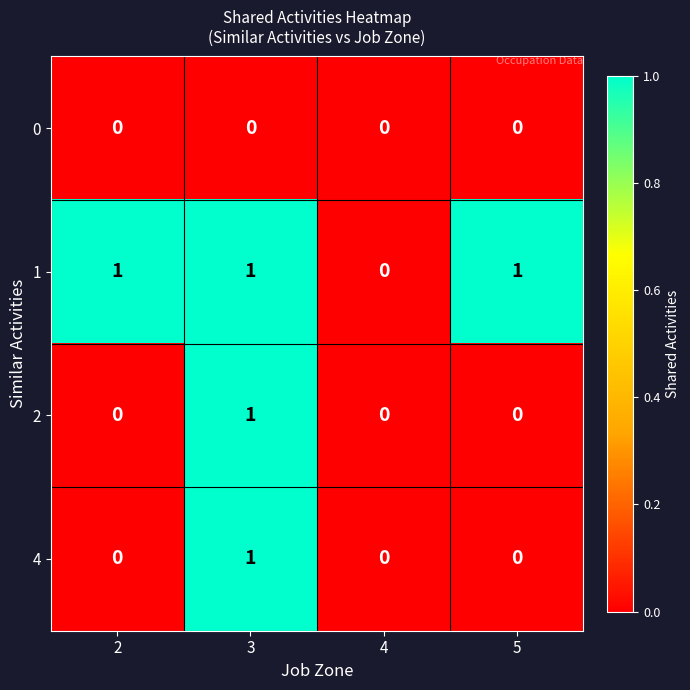

True or false: 1 has a value of 1 at 5.

True